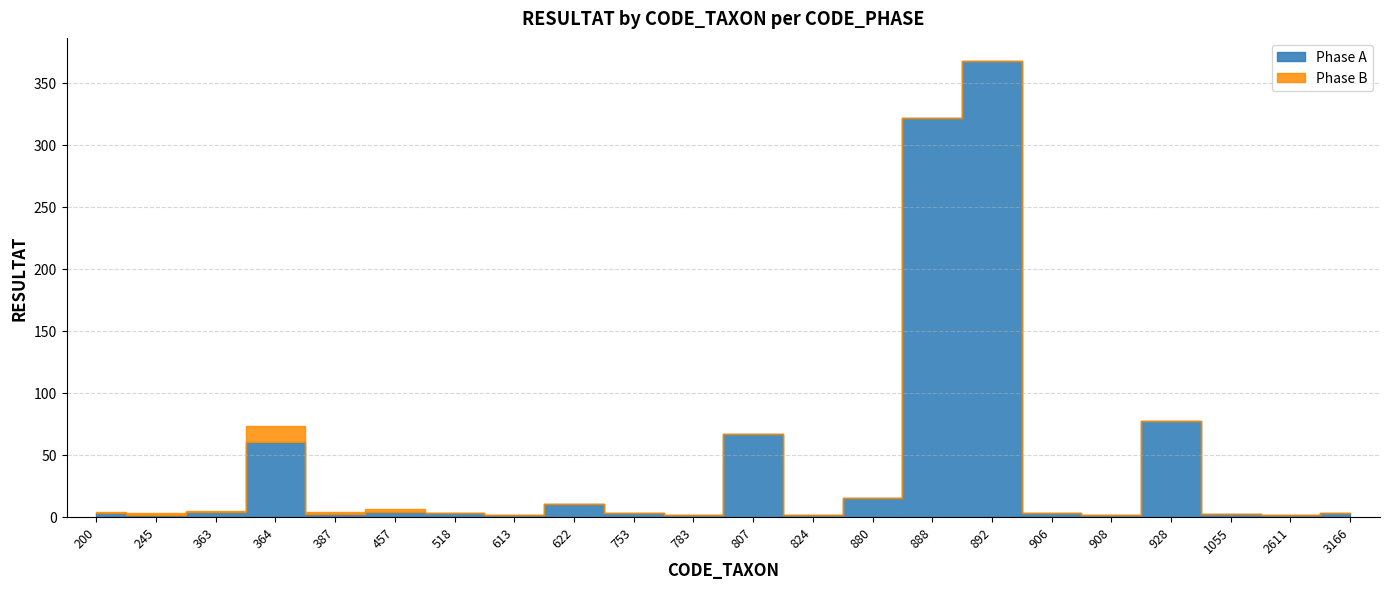

Rank the categories by Phase A value from lowest to highest.

245, 613, 783, 824, 908, 2611, 387, 1055, 200, 518, 753, 906, 3166, 363, 457, 622, 880, 364, 807, 928, 888, 892